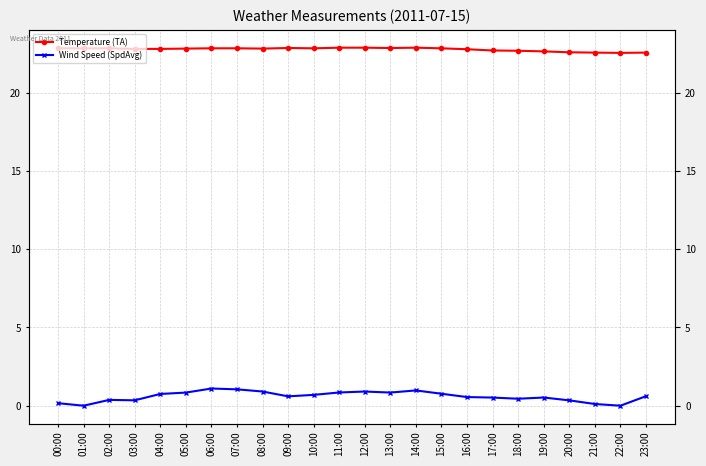

What is the label of the 5th point from the right?

19:00